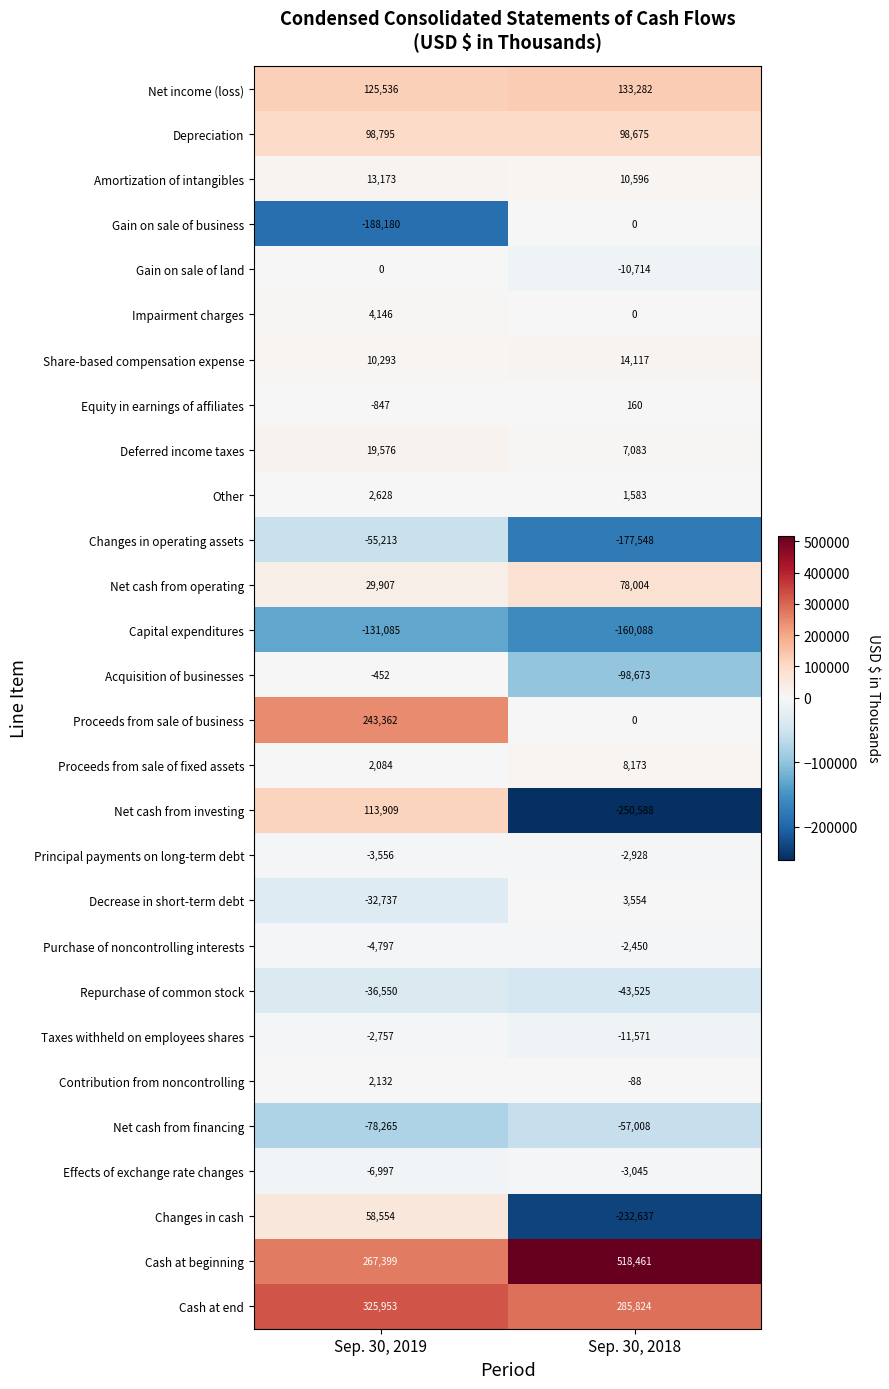

Which series changed the most between Sep. 30, 2019 and Sep. 30, 2018?

Net cash from investing